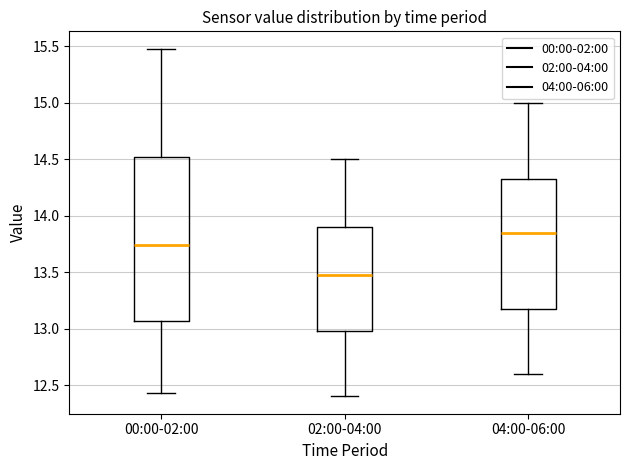

Which box's median line is the highest?

04:00-06:00